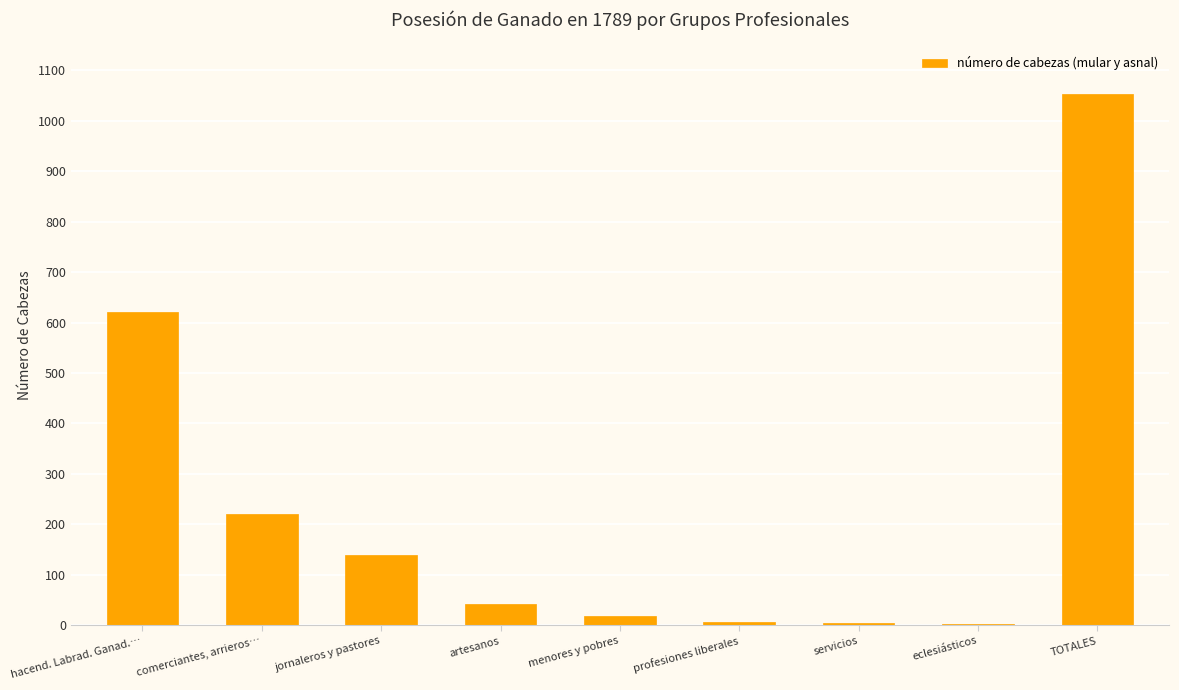

Between menores y pobres and TOTALES, which is larger?

TOTALES